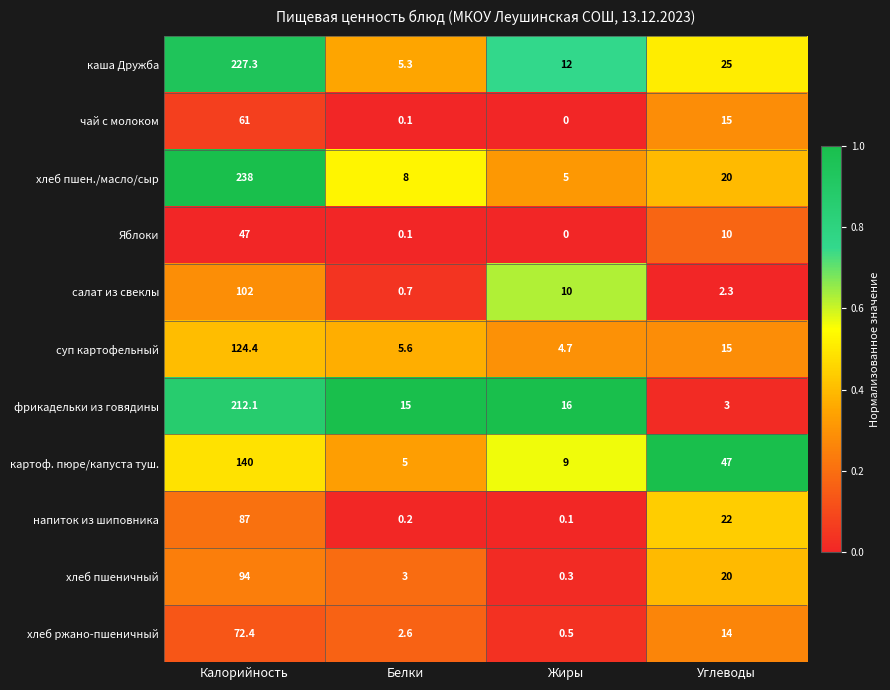

Is the value of суп картофельный at Углеводы greater than the value of хлеб ржано-пшеничный at Углеводы?

Yes